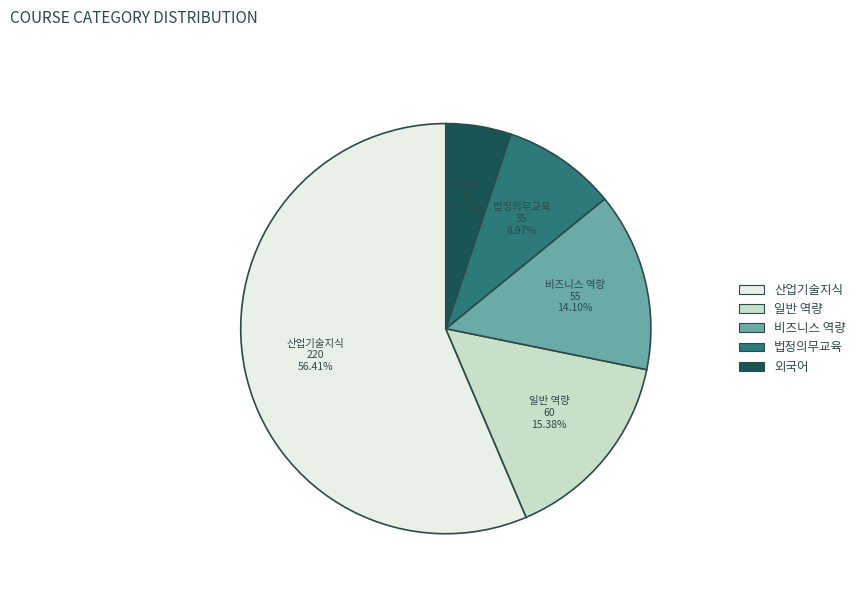

How many segments does this pie chart have?

5